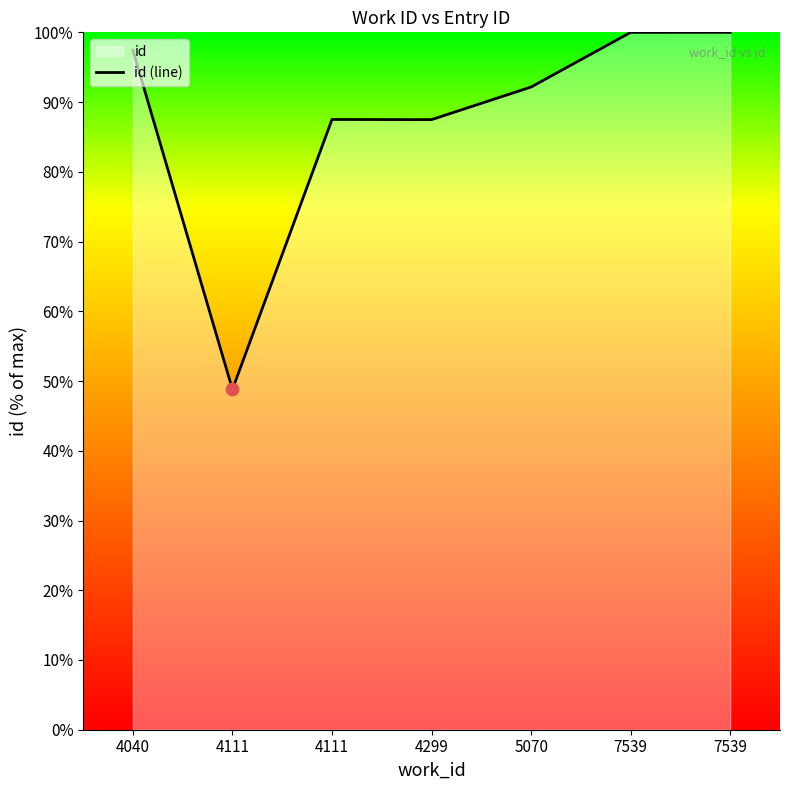

Which has a higher value, 4111 or 4299?

4299